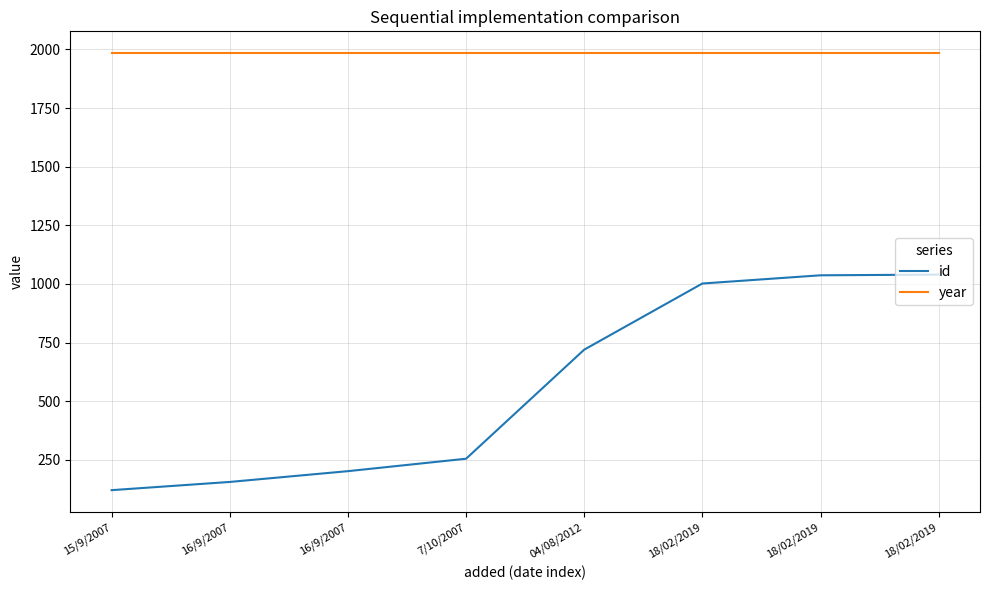

How many lines are shown in the chart?

2